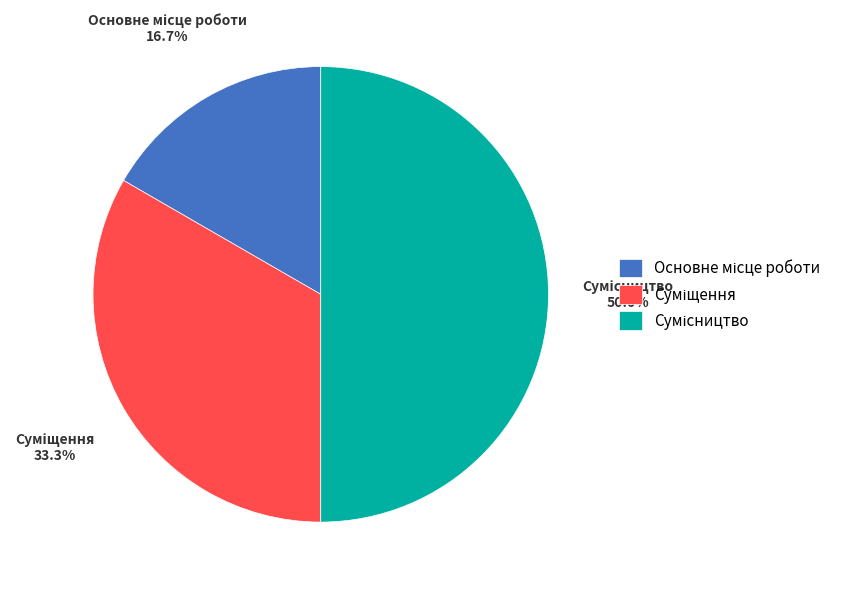

To the nearest percent, what is the combined percentage of Основне місце роботи and Сумісництво?

67%